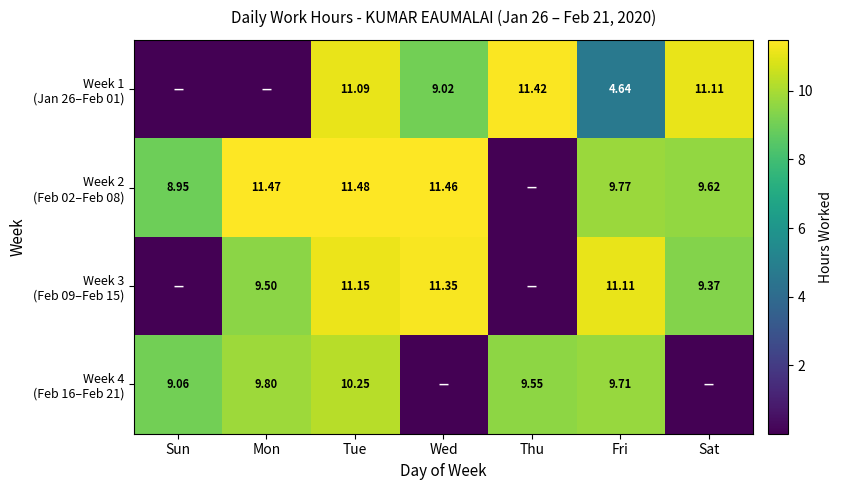

What is the total value across all series at Mon?

30.8